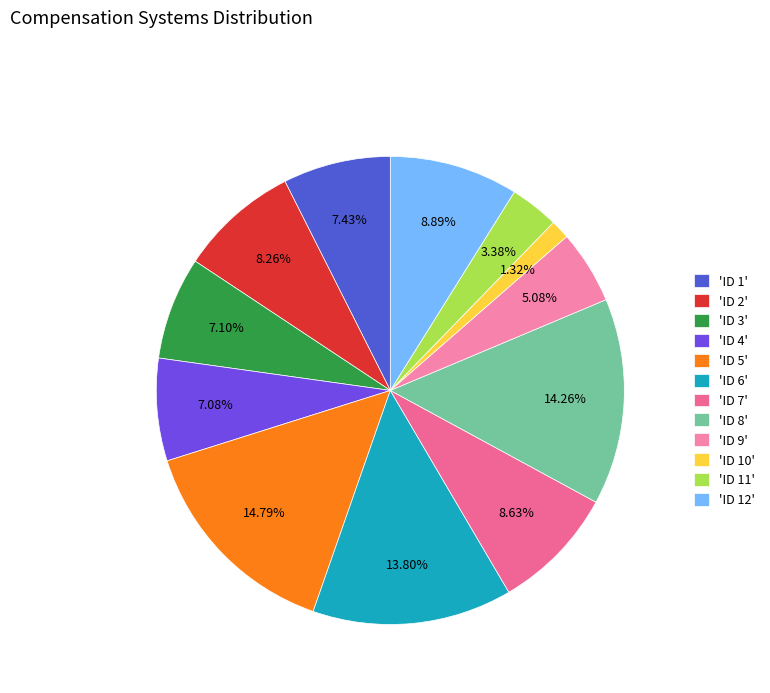

How many segments does this pie chart have?

12